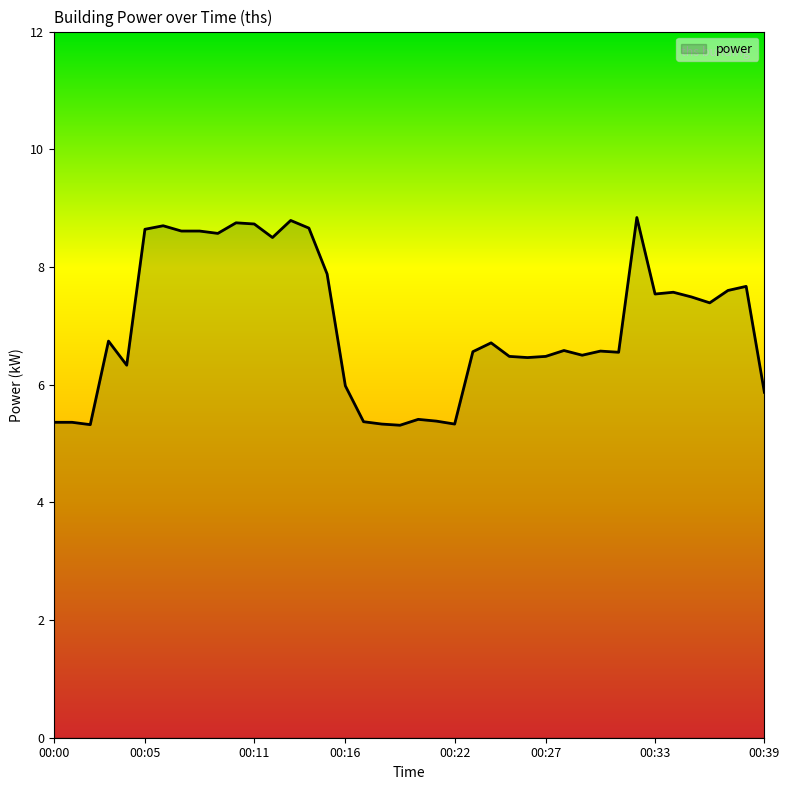

What is the difference between the maximum and minimum values?

3.5